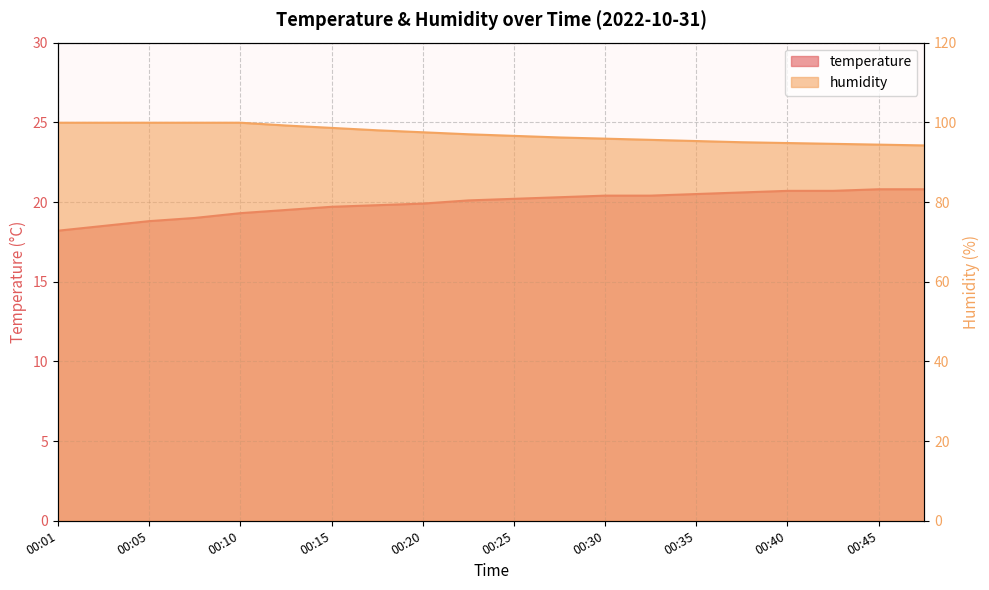

How many lines are shown in the chart?

2